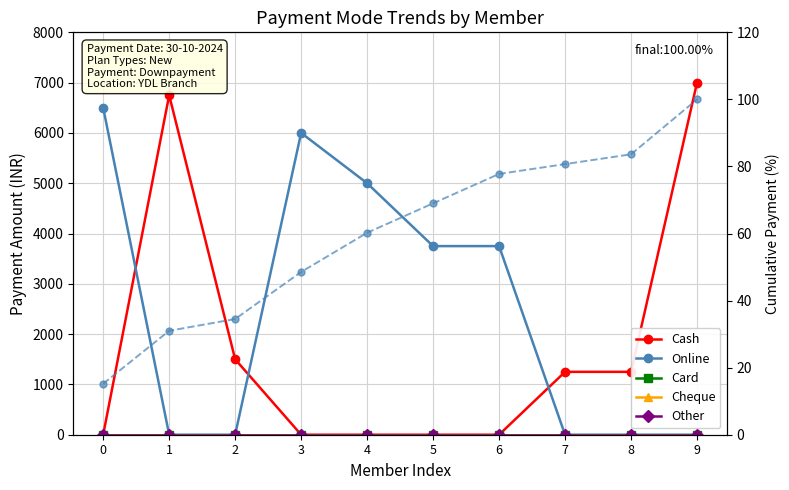

Which series changed the most between 7 and 9?

Cash